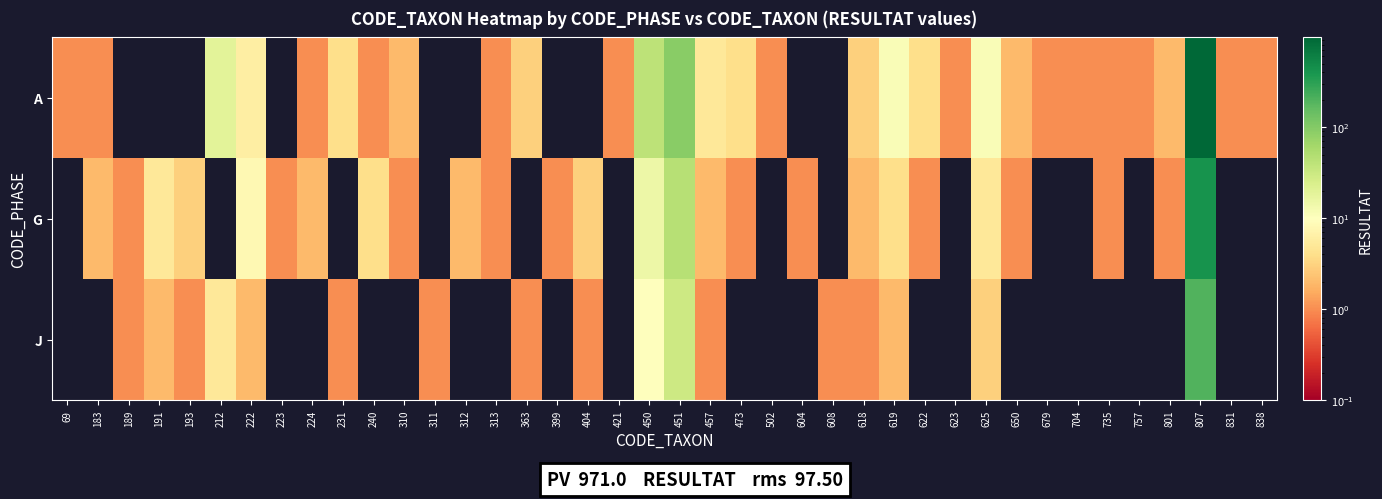

Which series has the largest total across all categories?

A